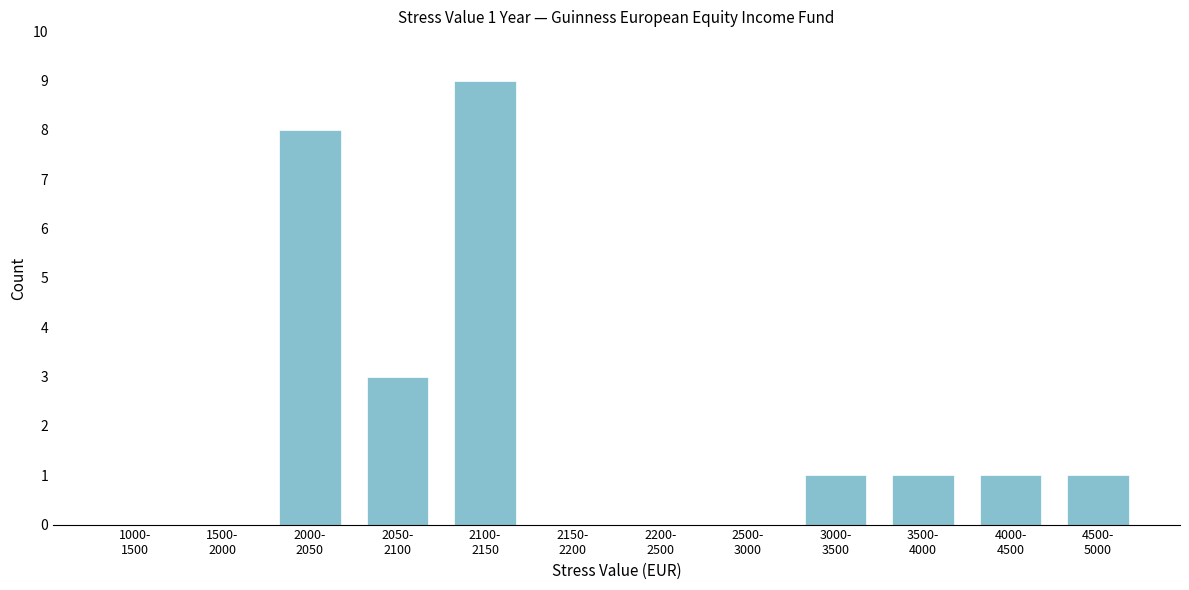

What is the sum of all values?

24